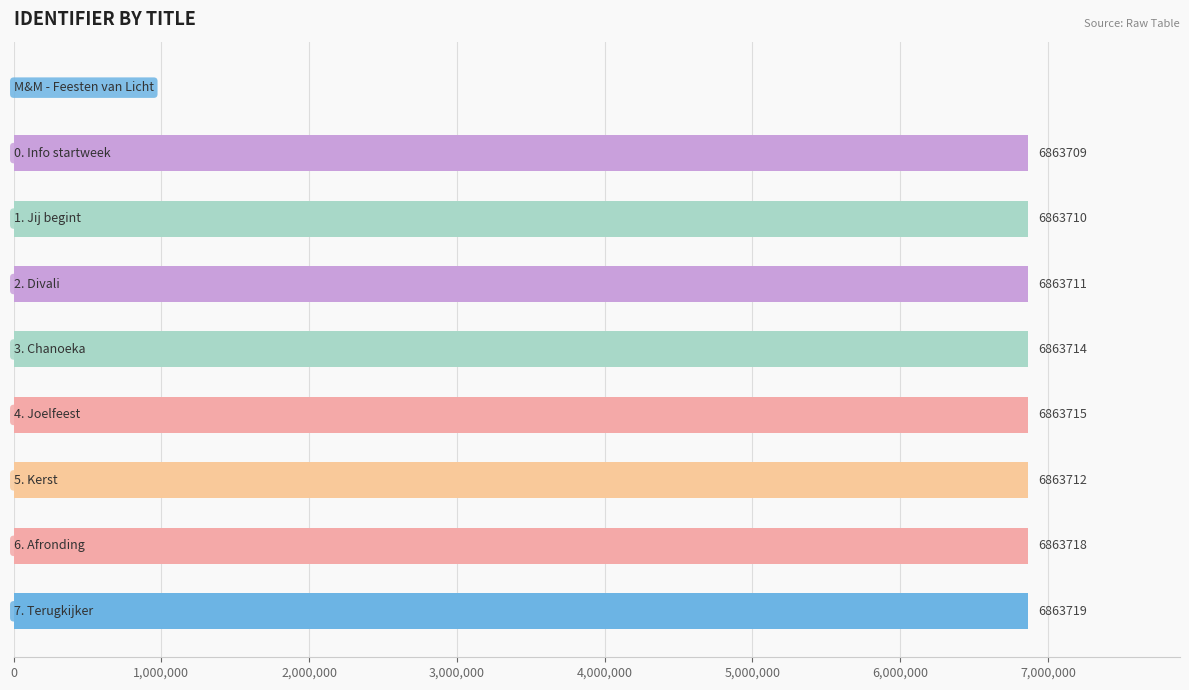

What is the maximum value shown in the chart?

6863719